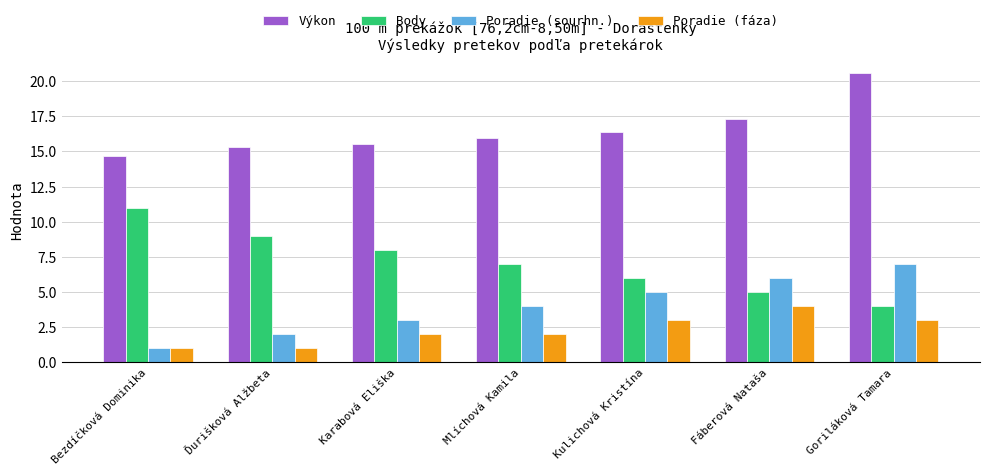

How many groups of bars are there?

7